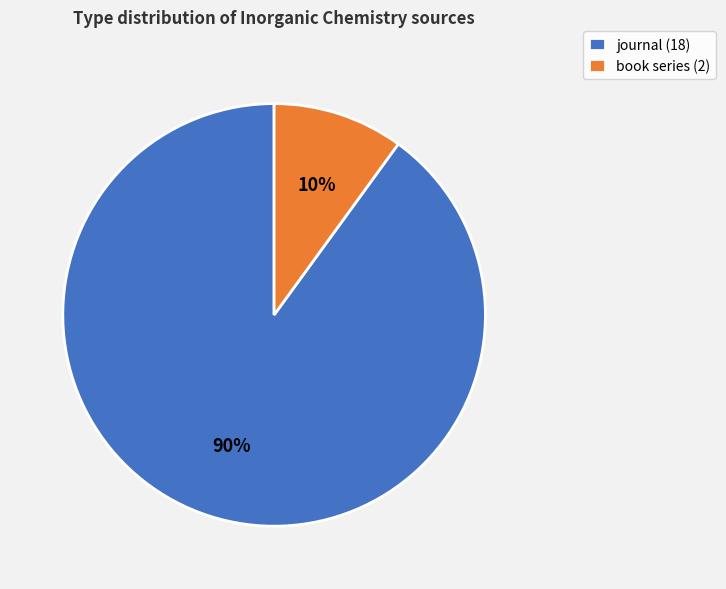

Which slice represents more than half of the pie?

journal